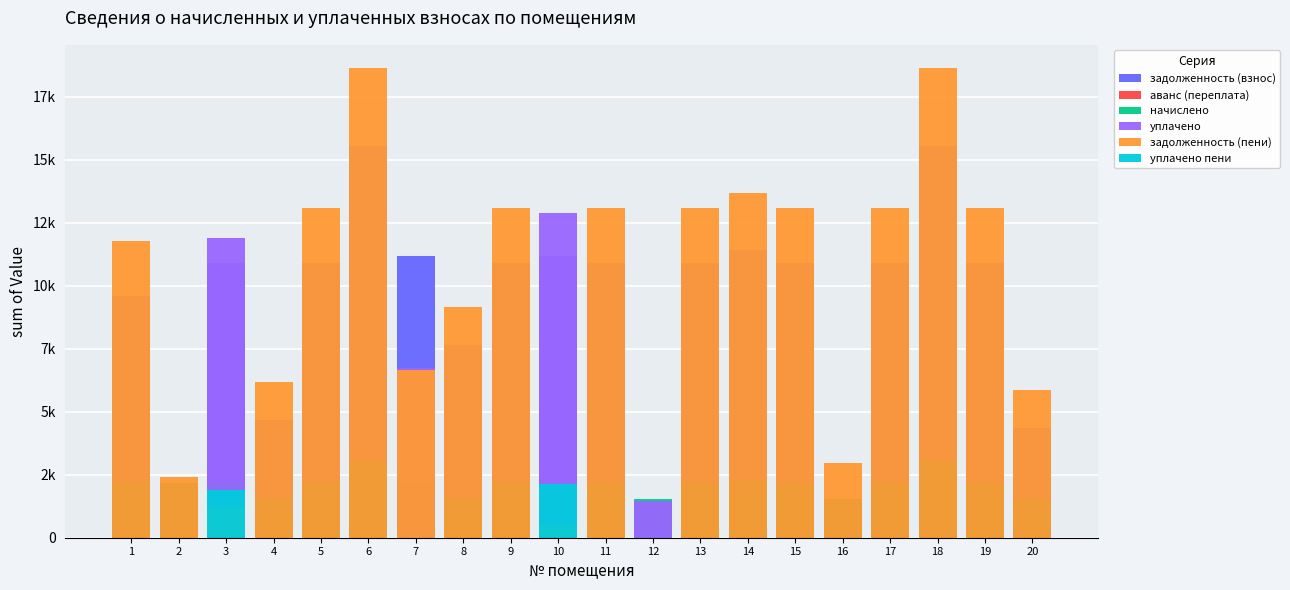

Which label corresponds to the smallest value in the chart?

12